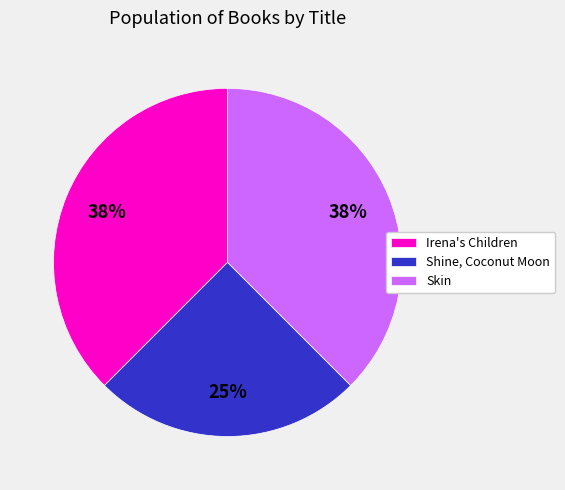

To the nearest percent, what is the average slice percentage?

33%